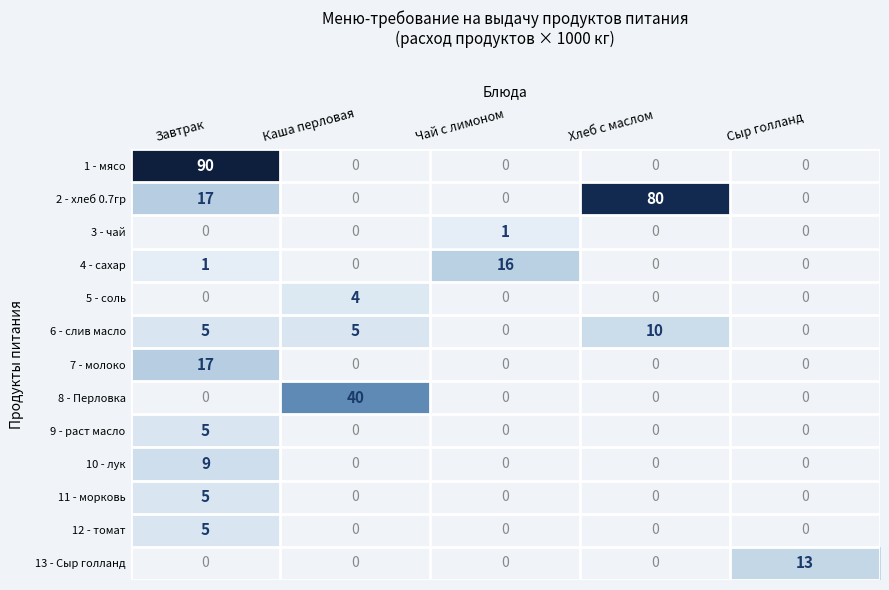

What is the total value across all series at Сыр голланд?

13